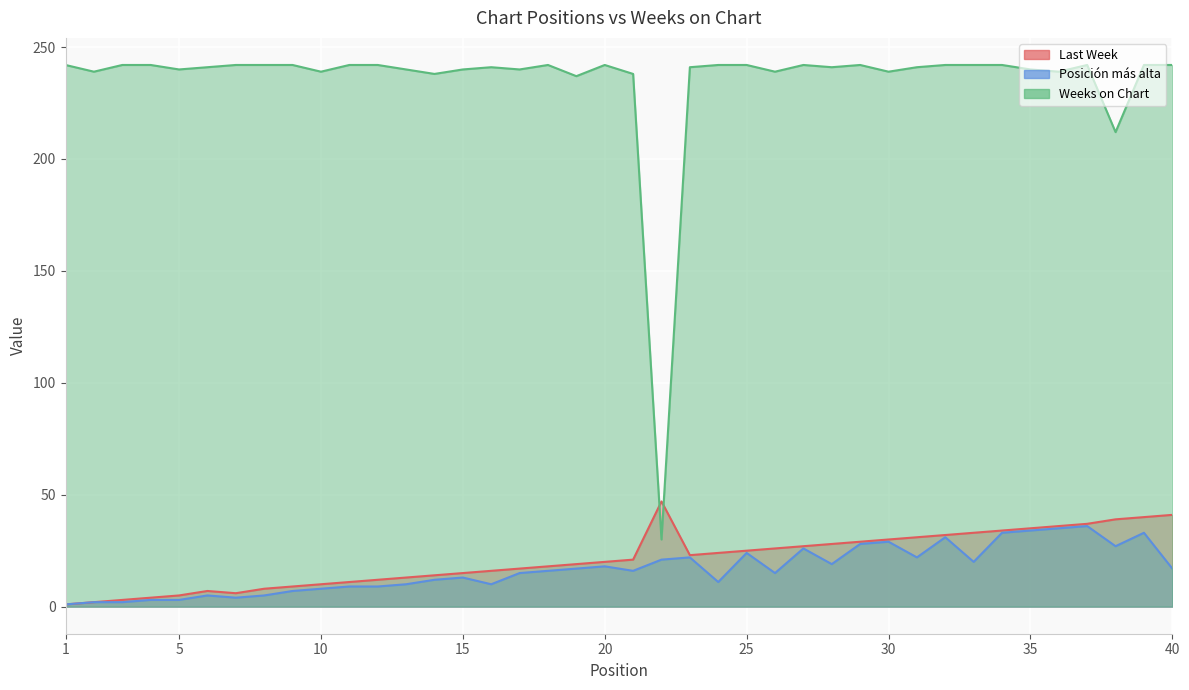

Rank the categories by Weeks on Chart value from lowest to highest.

22, 38, 19, 14, 21, 2, 10, 26, 30, 36, 5, 13, 15, 17, 35, 6, 16, 23, 28, 31, 1, 3, 4, 7, 8, 9, 11, 12, 18, 20, 24, 25, 27, 29, 32, 33, 34, 37, 39, 40